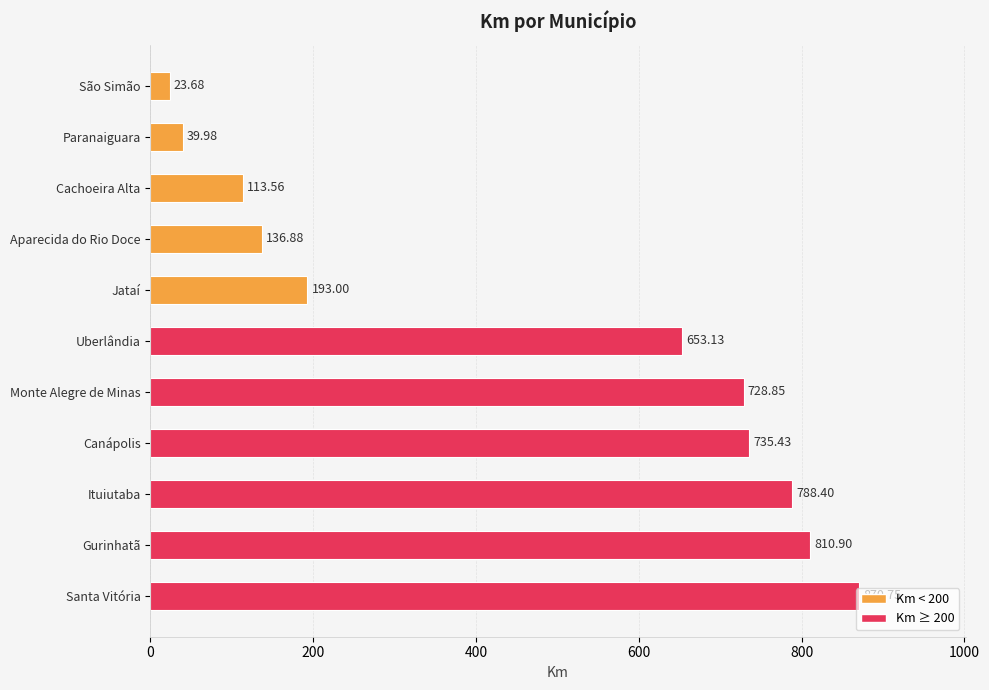

Between Uberlândia and Santa Vitória, which is larger?

Santa Vitória